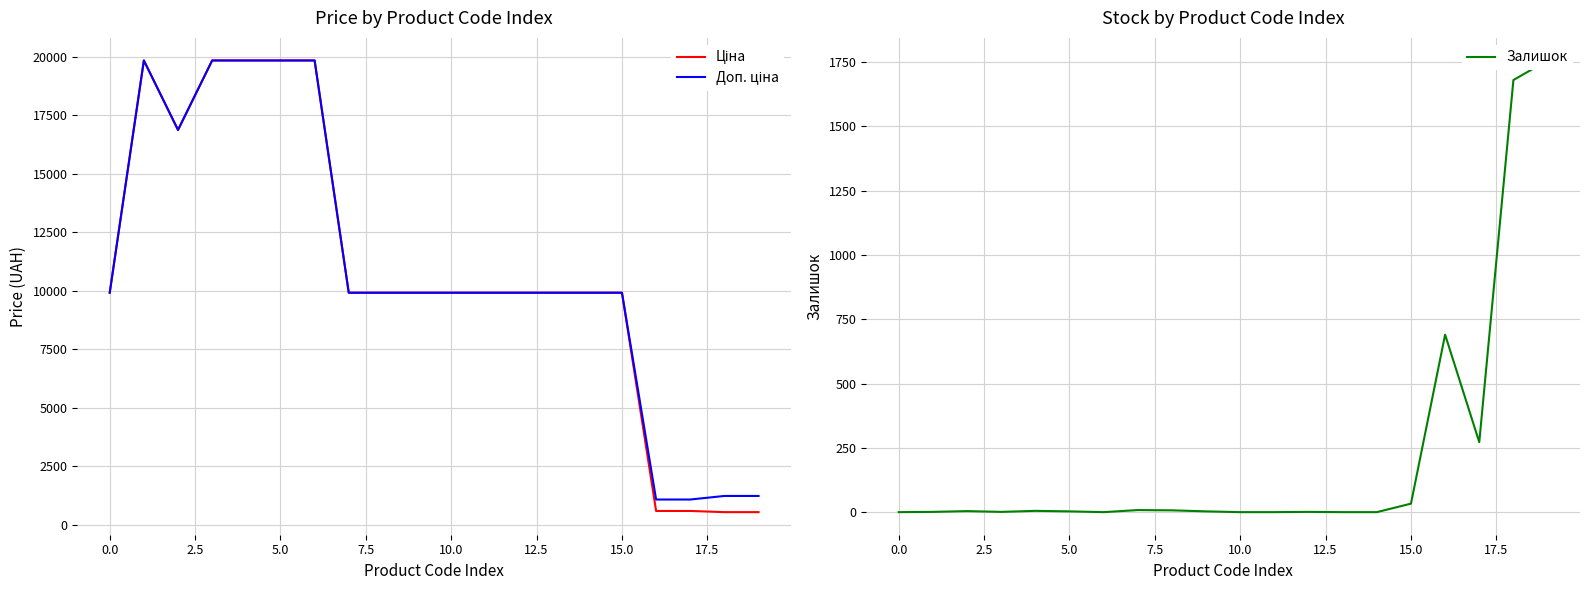

Which has a higher value, 14 or 16?

14